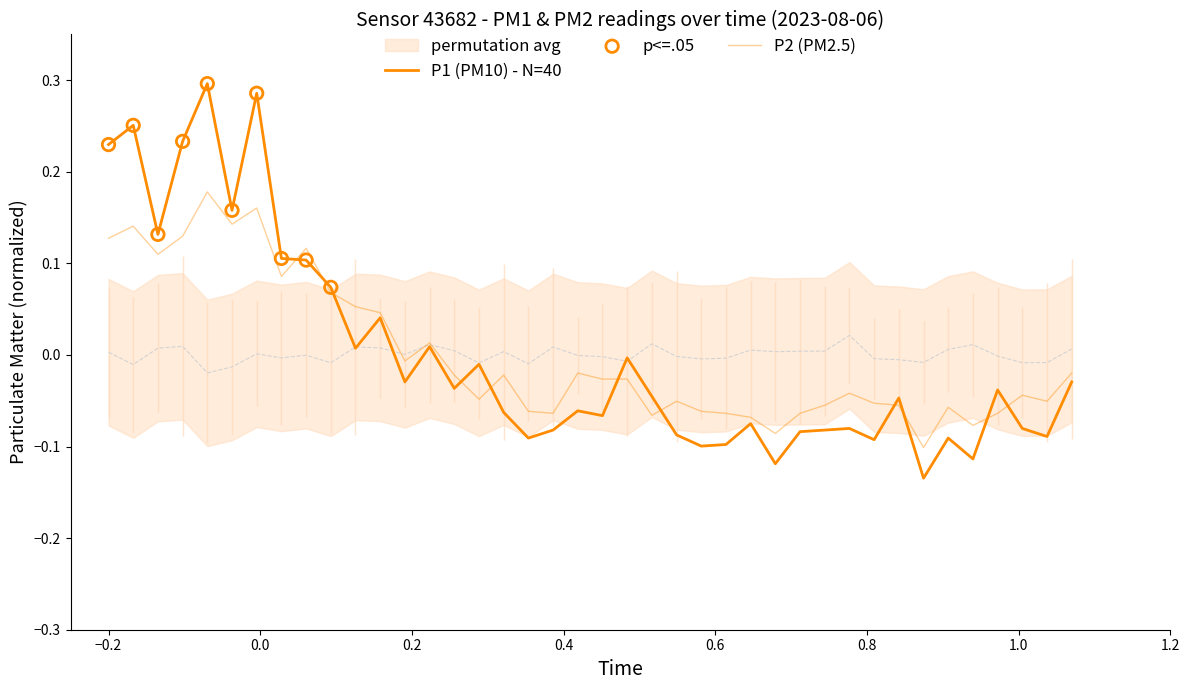

Which series has the widest spread of Y values?

P1